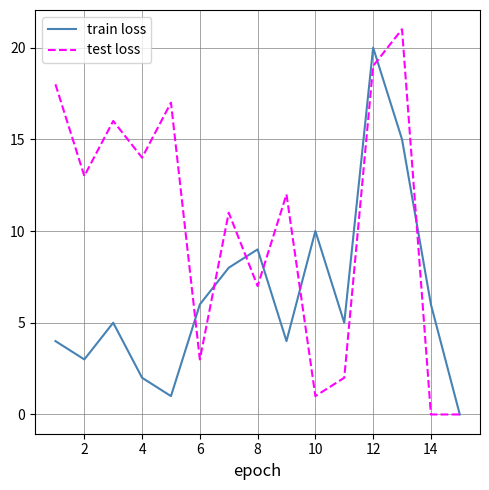

Rank the series by their maximum value, from lowest to highest.

train loss, test loss